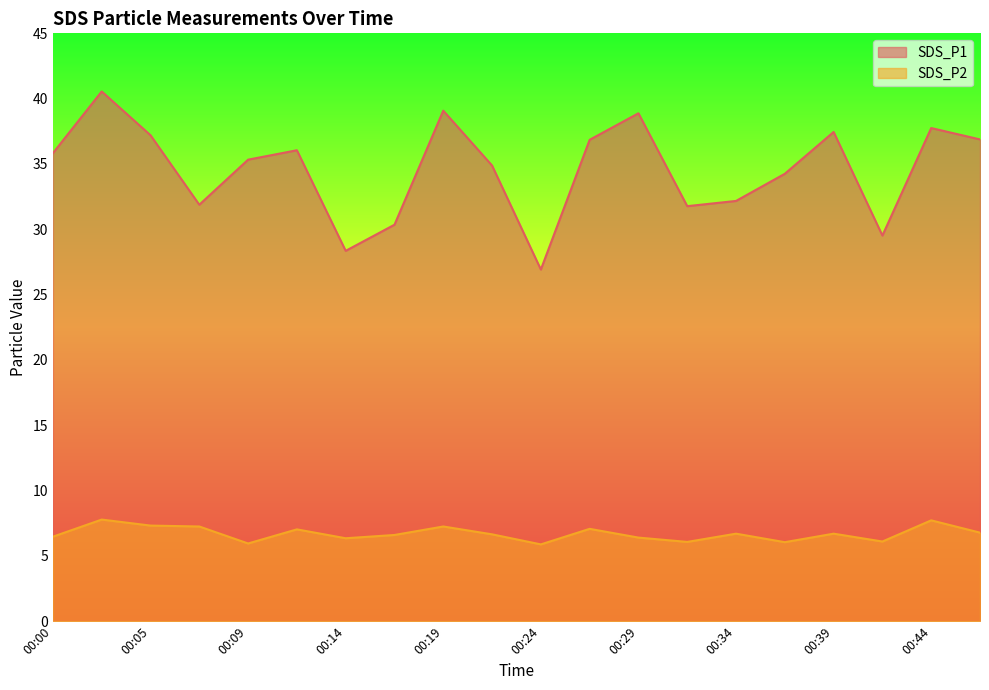

At which label is SDS_P1 closest to 33?

00:34